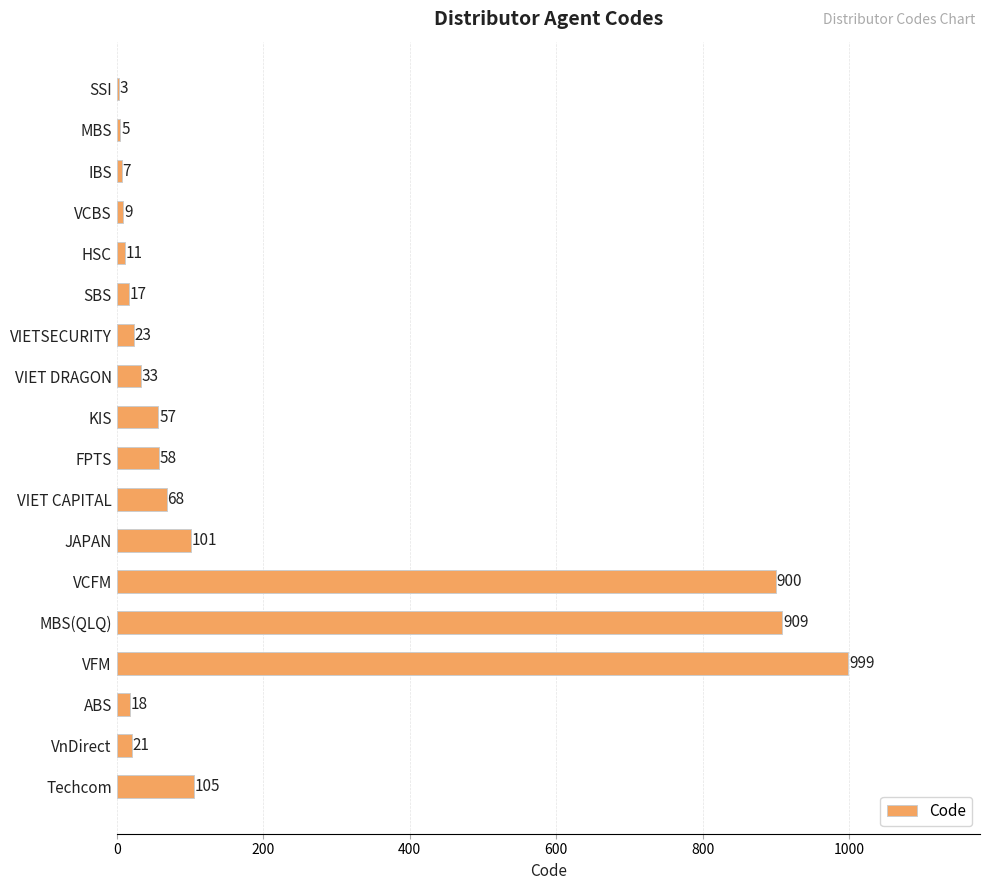

The chart shows a value of 342 at VCFM. True or false?

False